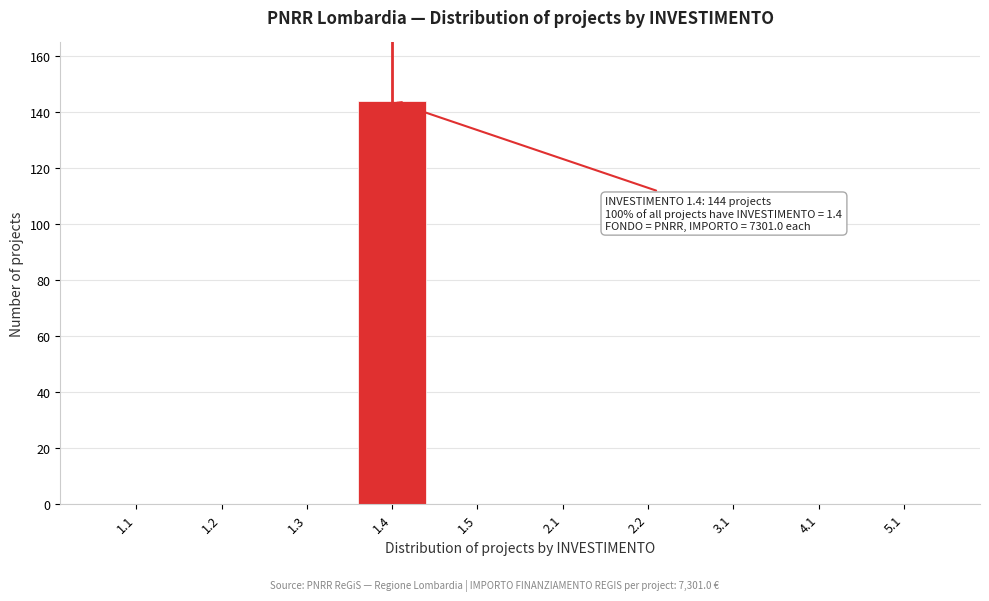

Reading left to right, list all the values displayed in this chart.

1.1=0	1.2=0	1.3=0	1.4=144	1.5=0	2.1=0	2.2=0	3.1=0	4.1=0	5.1=0